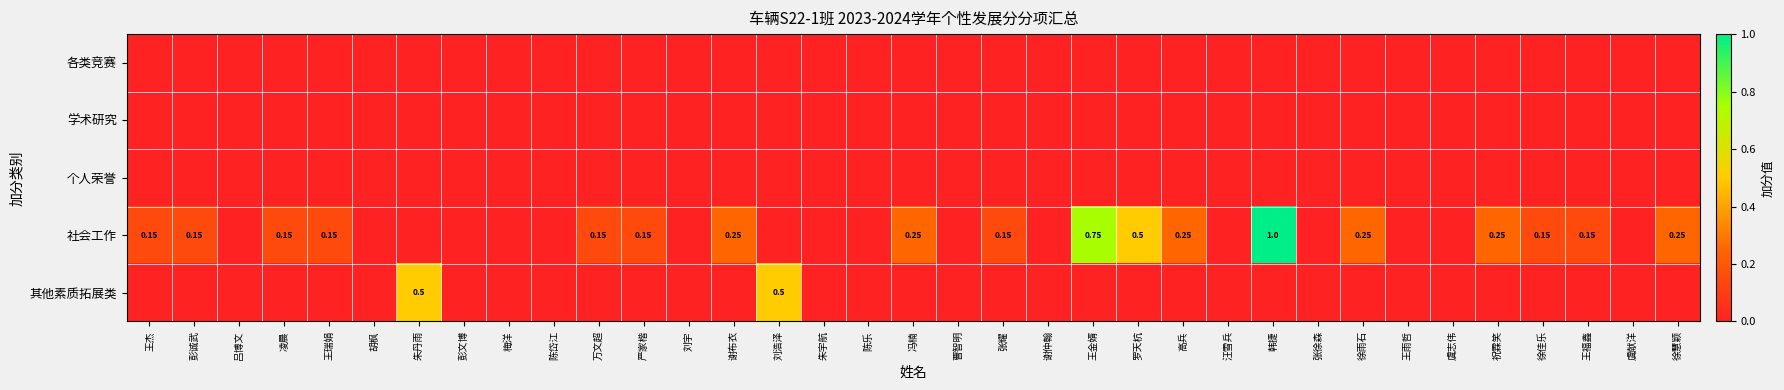

Rank the series by their maximum value, from lowest to highest.

各类竞赛, 学术研究, 个人荣誉, 其他素质拓展类, 社会工作